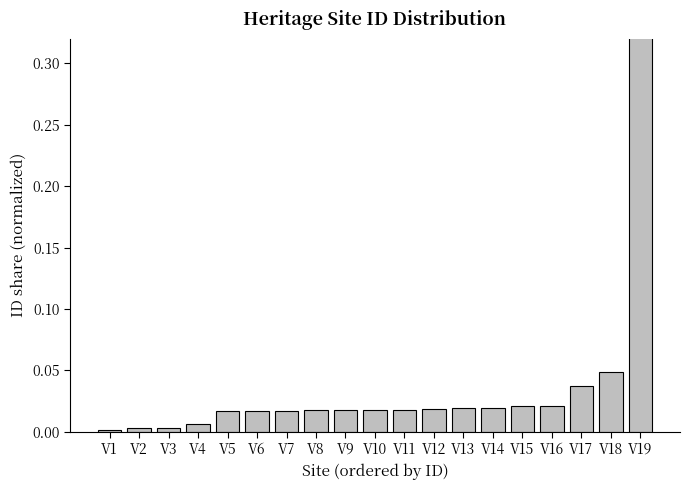

Where is the data nearest to the value 0?

V1